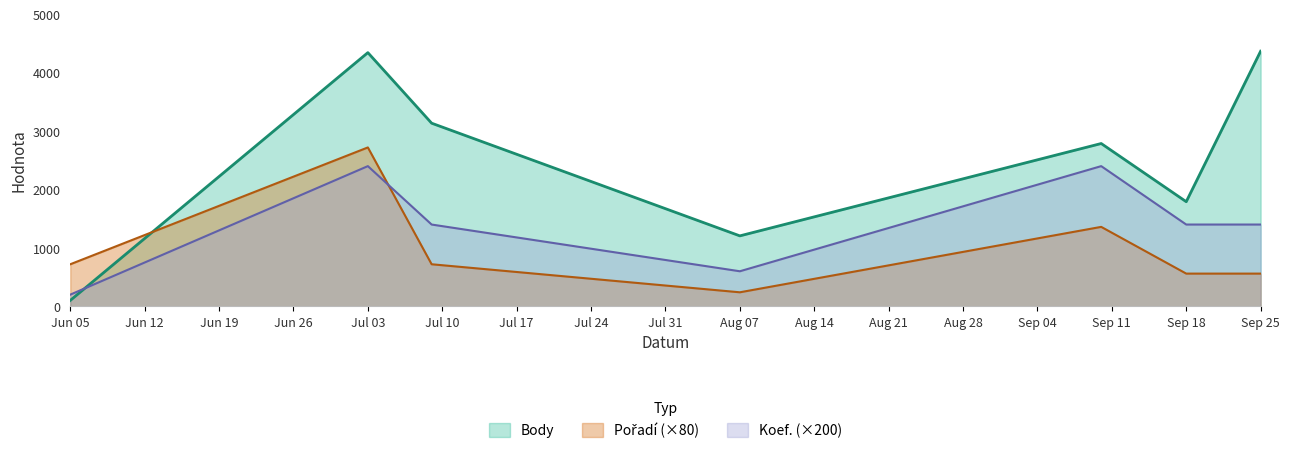

What is the difference between the maximum and minimum values in the Body series?

4266